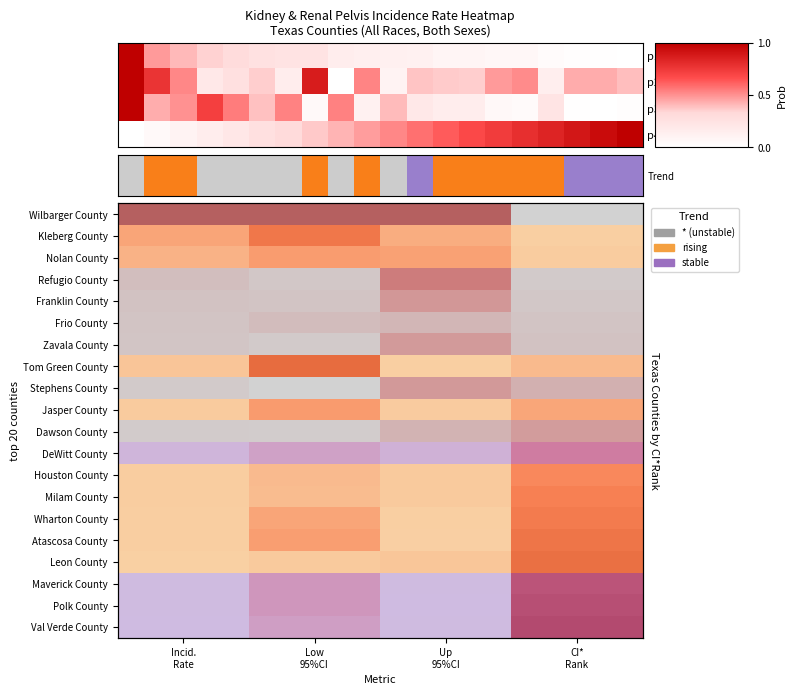

Is the value of Polk County at Incid. Rate greater than the value of DeWitt County at Incid. Rate?

No